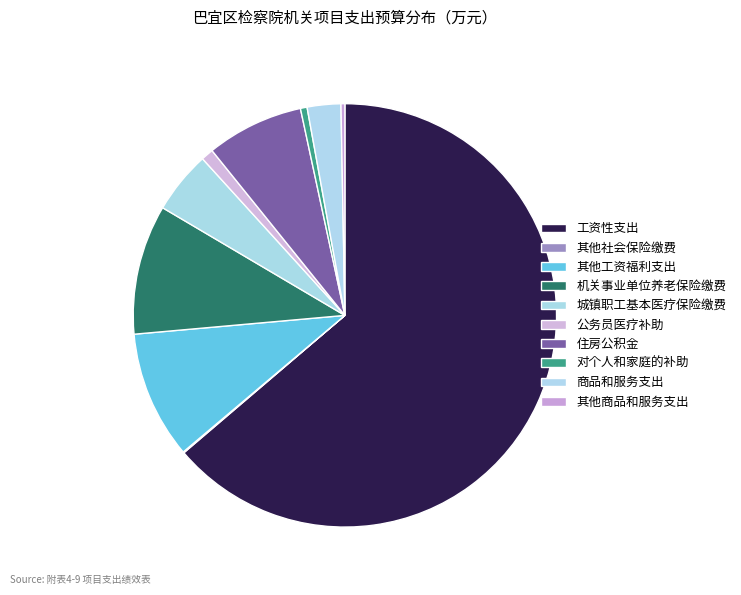

What is the largest slice in the pie chart?

工资性支出